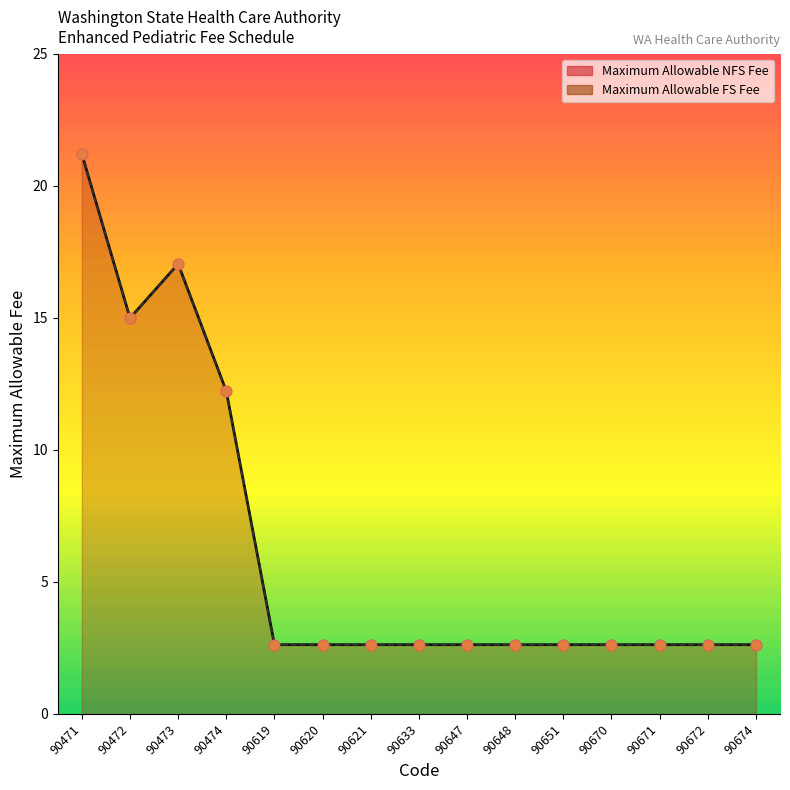

At which category is the sum across all series the highest?

90471